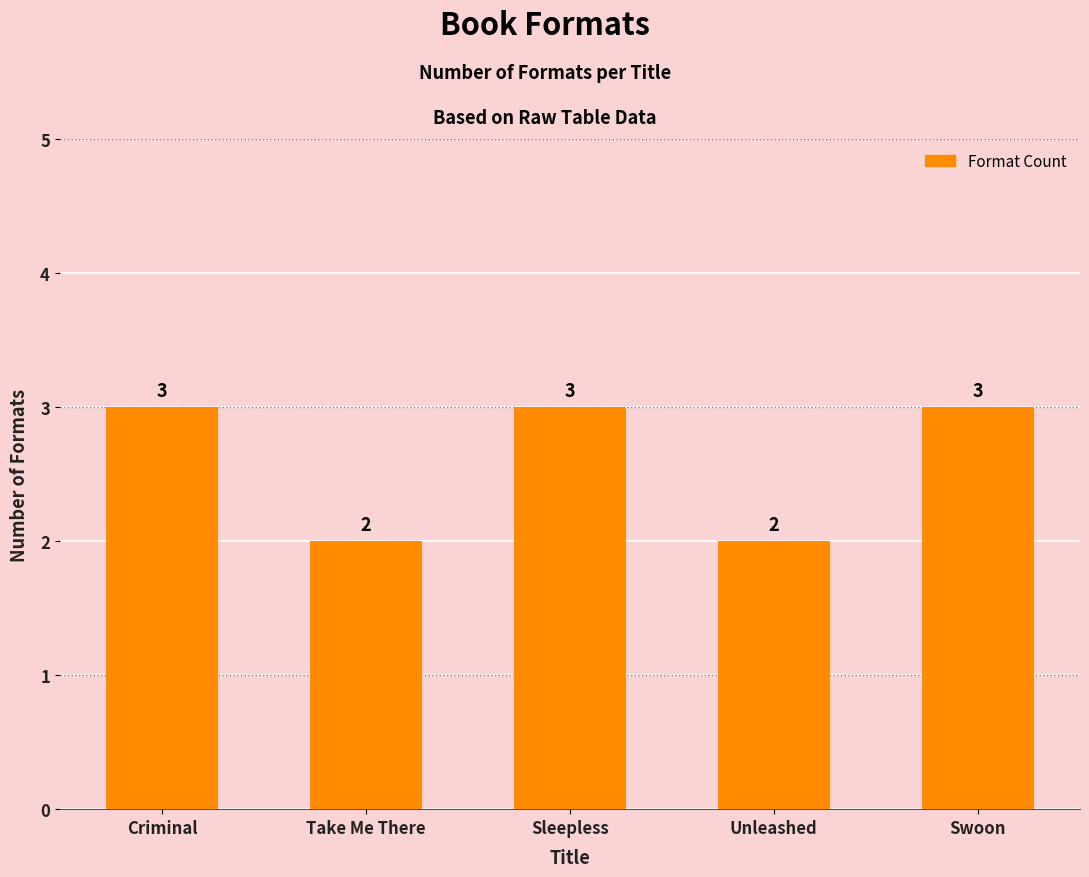

Does the chart contain any negative values?

No